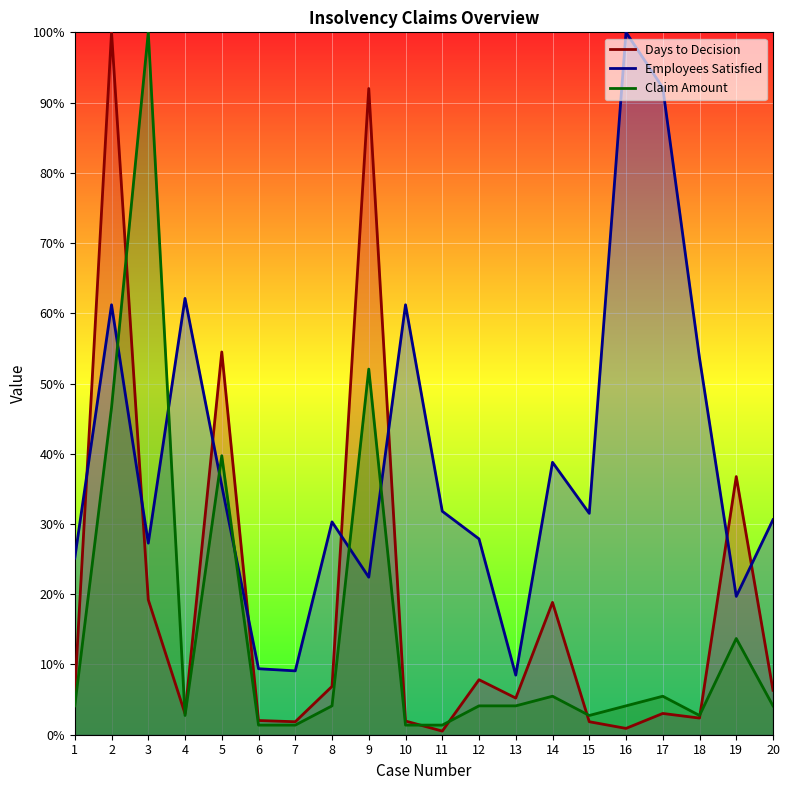

True or false: Employees Satisfied and Days to Decision cross at least once.

True